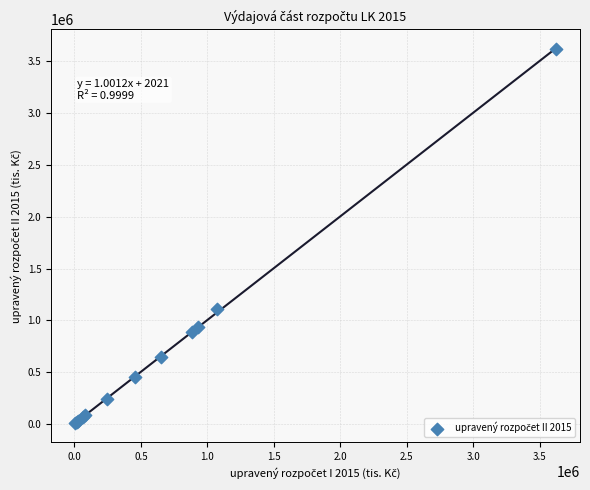

What Y value in the scatter plot is closest to 1813412?

1109028.4